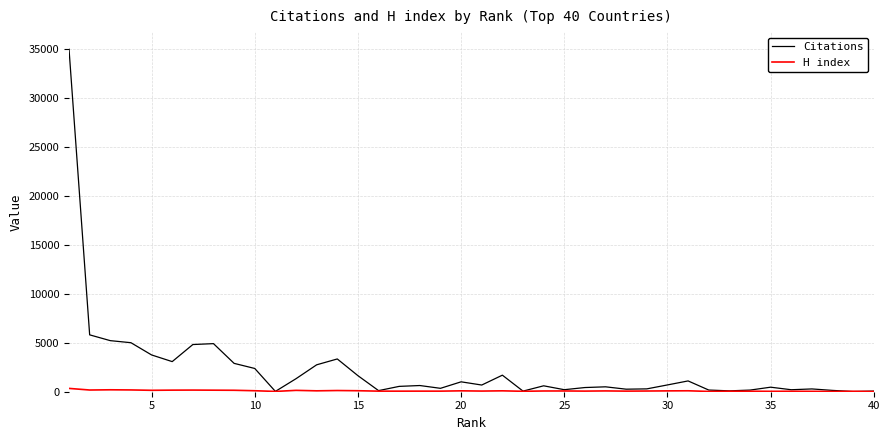

What is the greatest value displayed?

34985